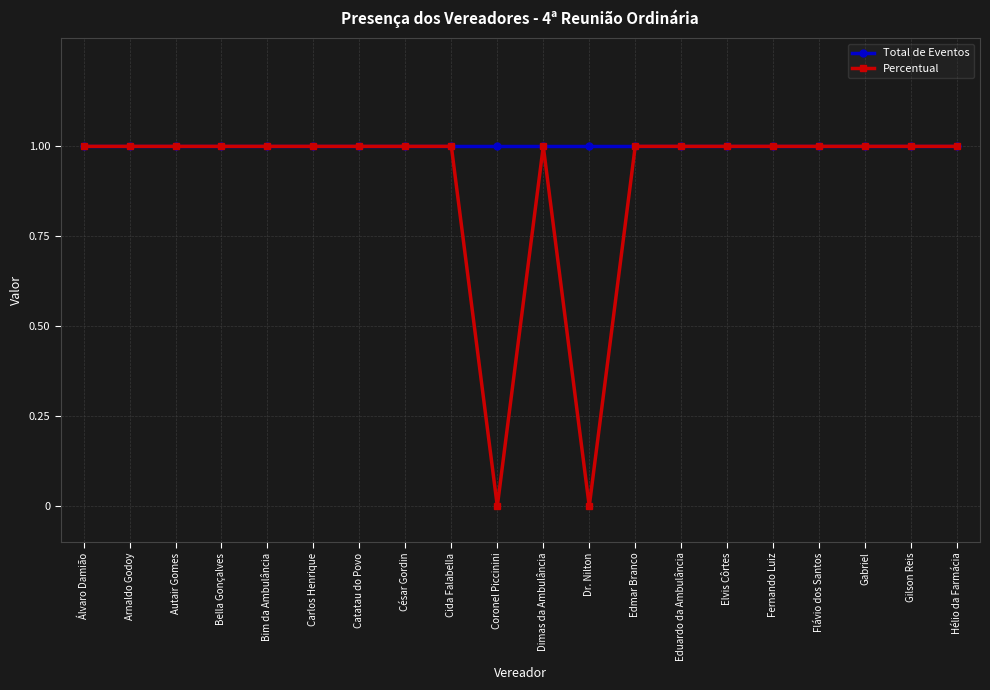

Which series has the largest range (max minus min)?

Percentual